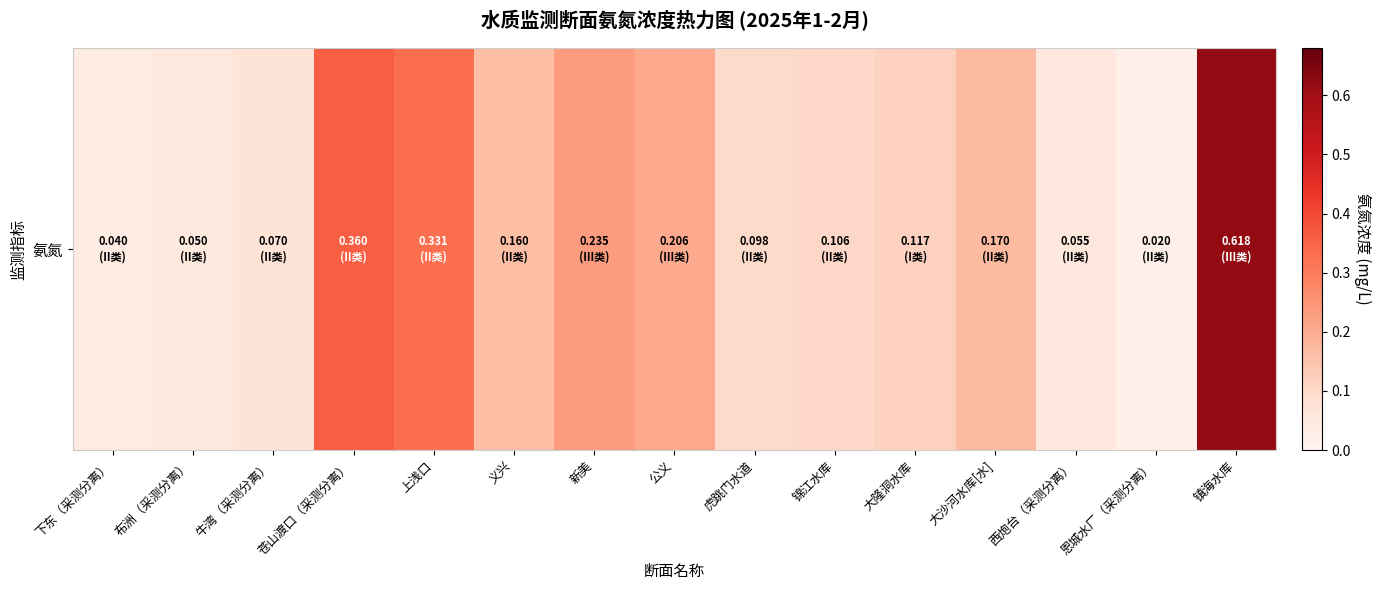

At which category does the chart reach its minimum across all series?

恩城水厂（采测分离）